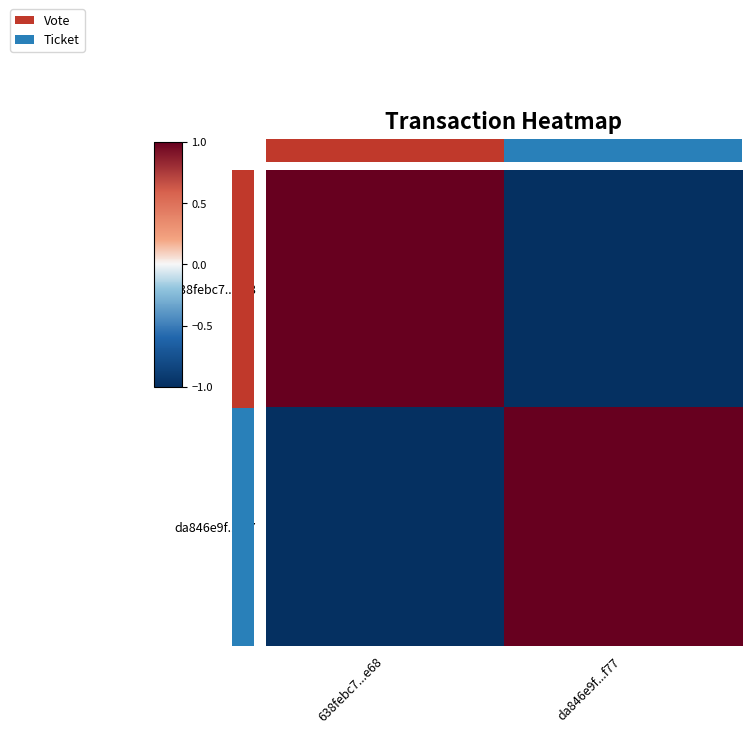

True or false: da846e9f...f77 has a value of 1 at da846e9f...f77.

True